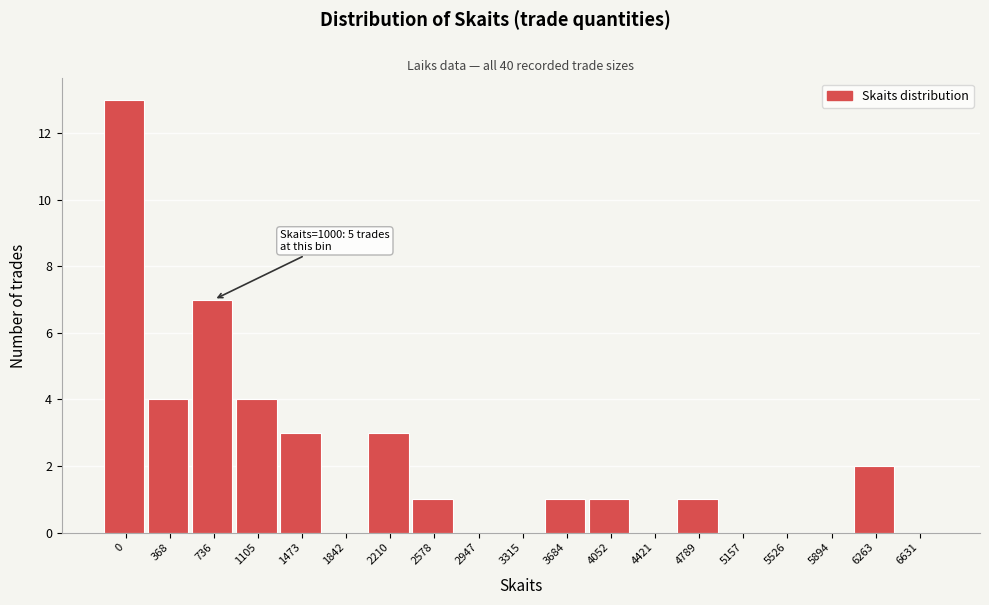

Reading left to right, what are all the values shown in this chart?

0=13	368=4	736=7	1105=4	1473=3	1842=0	2210=3	2578=1	2947=0	3315=0	3684=1	4052=1	4421=0	4789=1	5157=0	5526=0	5894=0	6263=2	6631=0